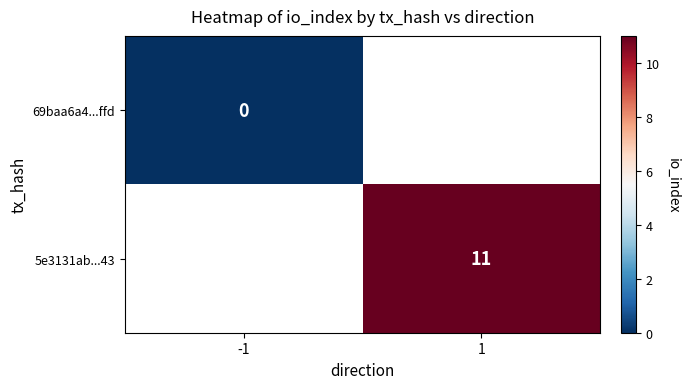

The value of 5e3131ab...43 at 1 is 19. True or false?

False